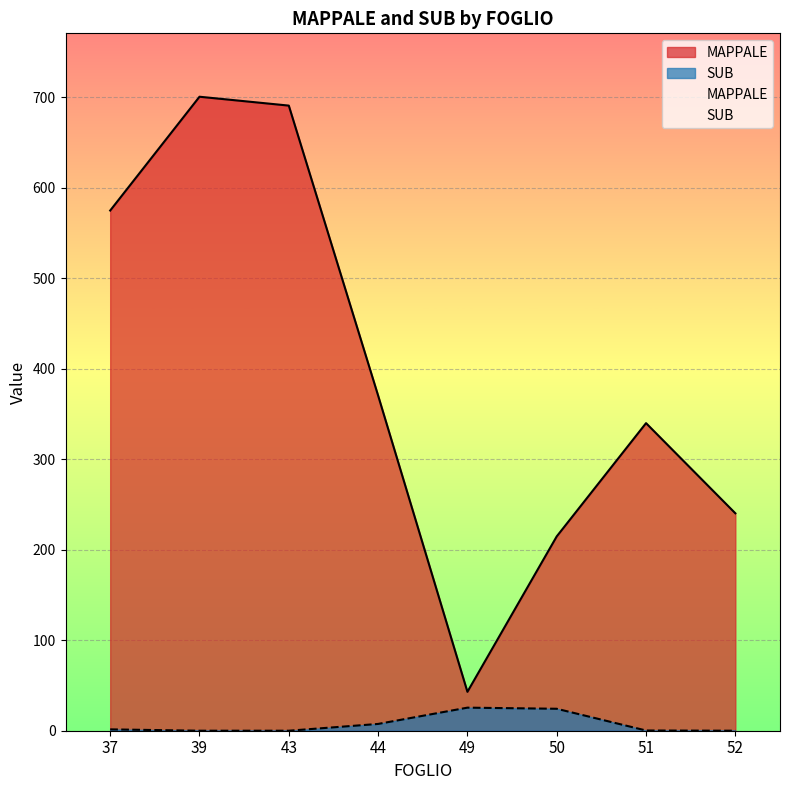

Does the chart display data point markers on the line(s)?

No